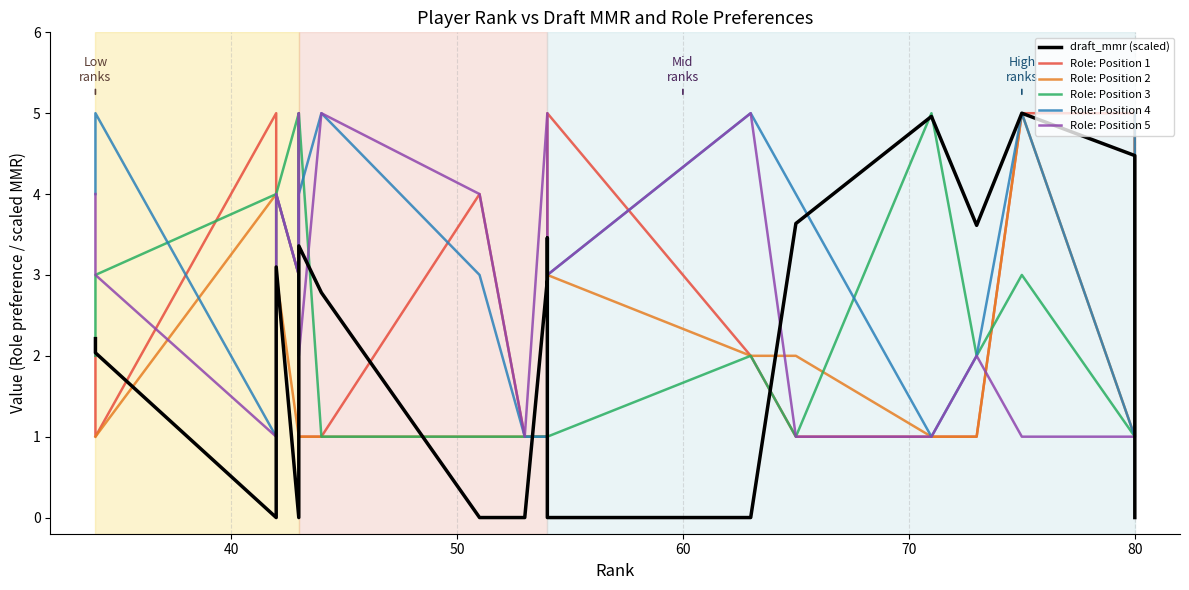

In Role: Position 2, how many points are higher than both neighbors (excluding endpoints)?

3